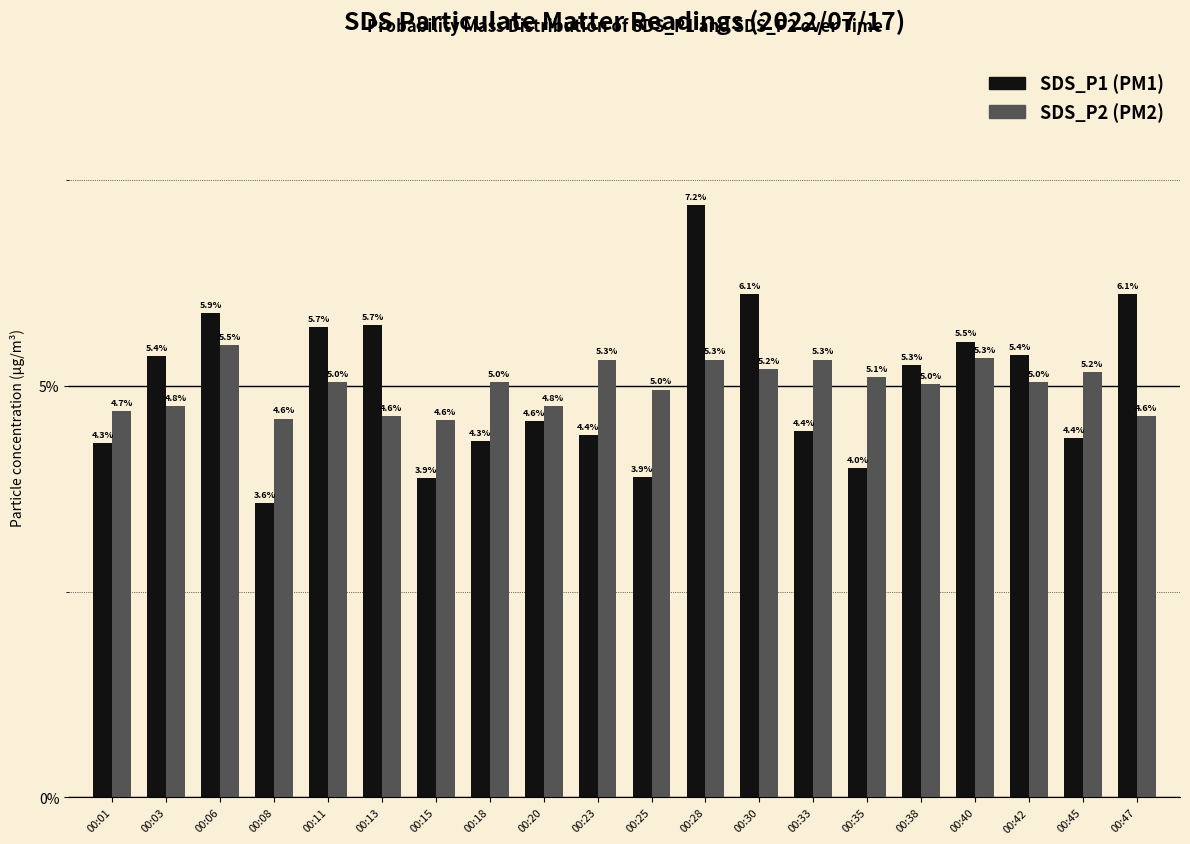

At which category is the sum across all series the highest?

00:28